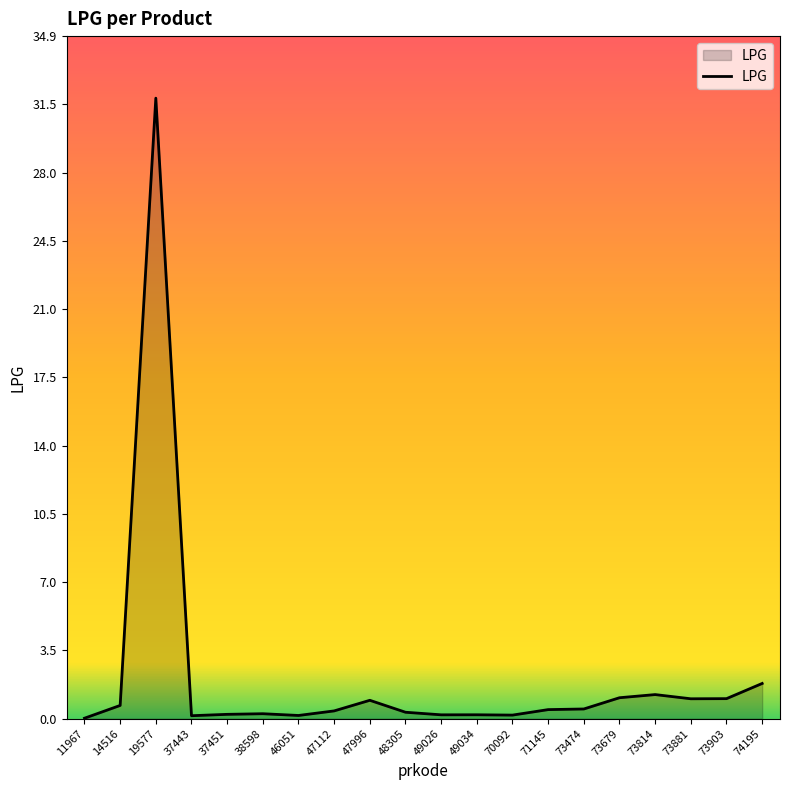

What is the maximum value shown in the chart?

31.8